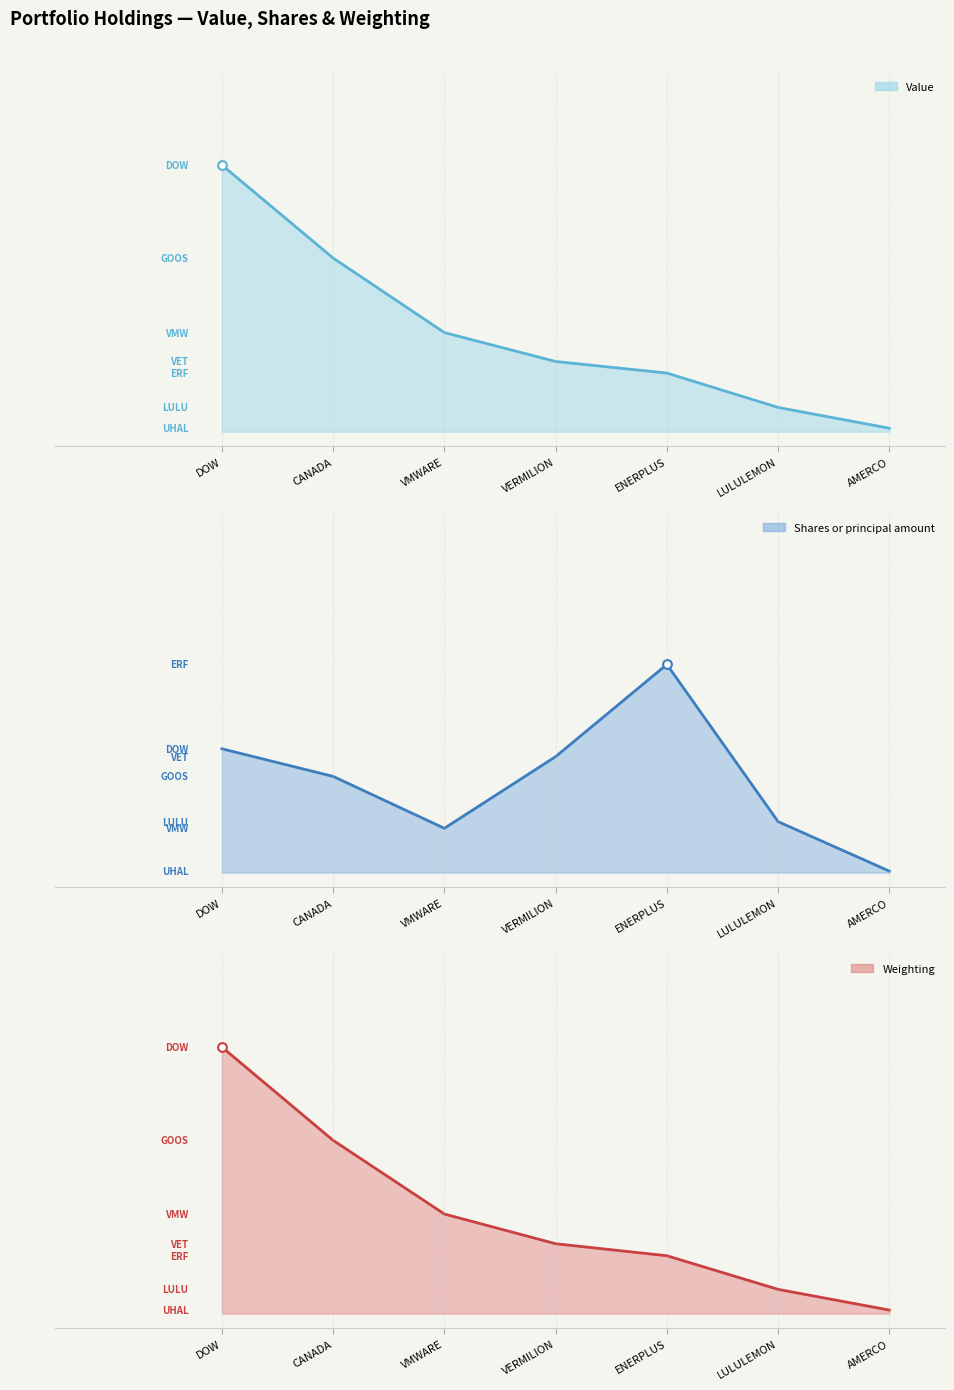

What are all the series names shown in the legend?

Value, Shares or principal amount, Weighting